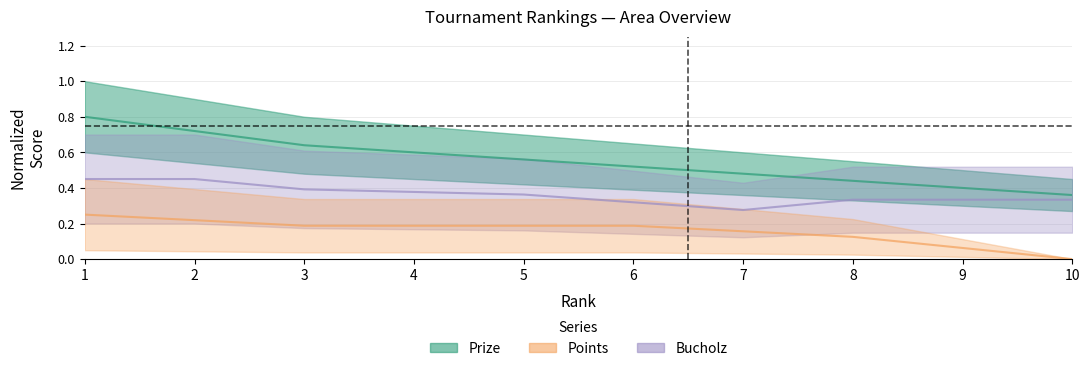

How many data points in Points are above 0?

9